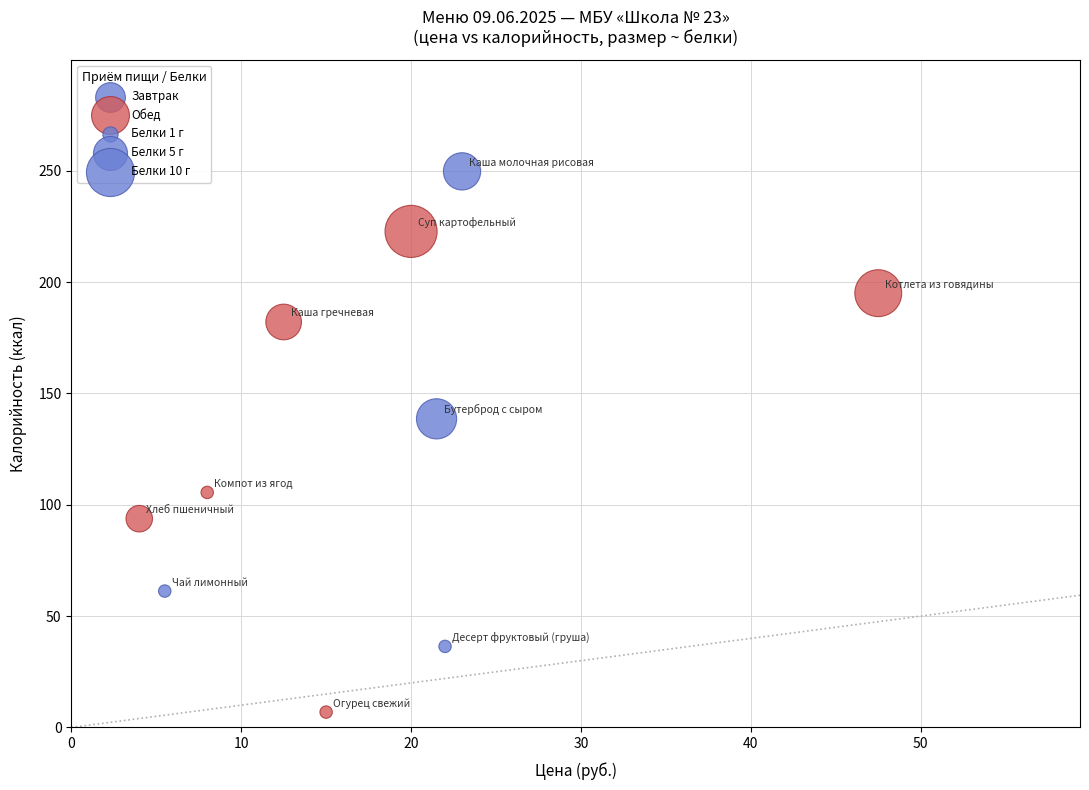

Which series contains the lowest Y value?

Обед